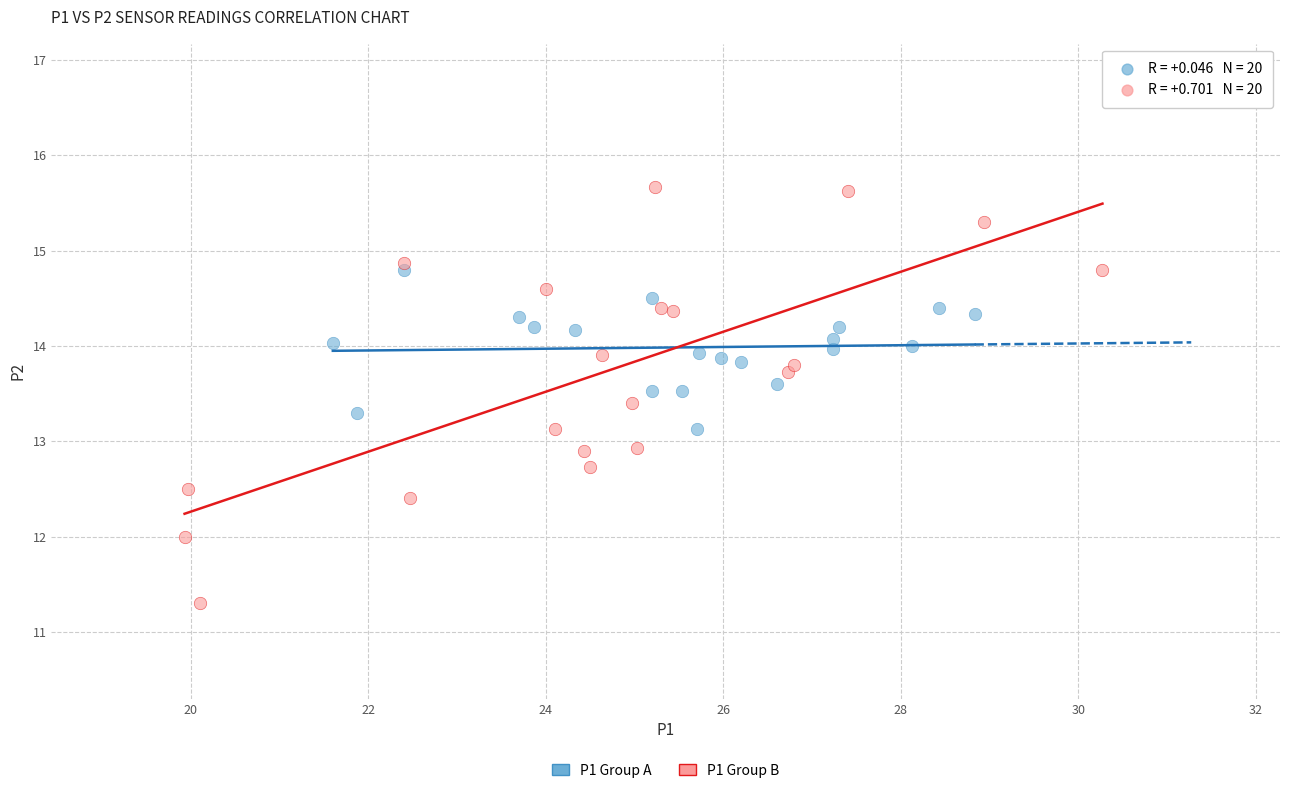

Which series has the widest spread of Y values?

P1 Group B